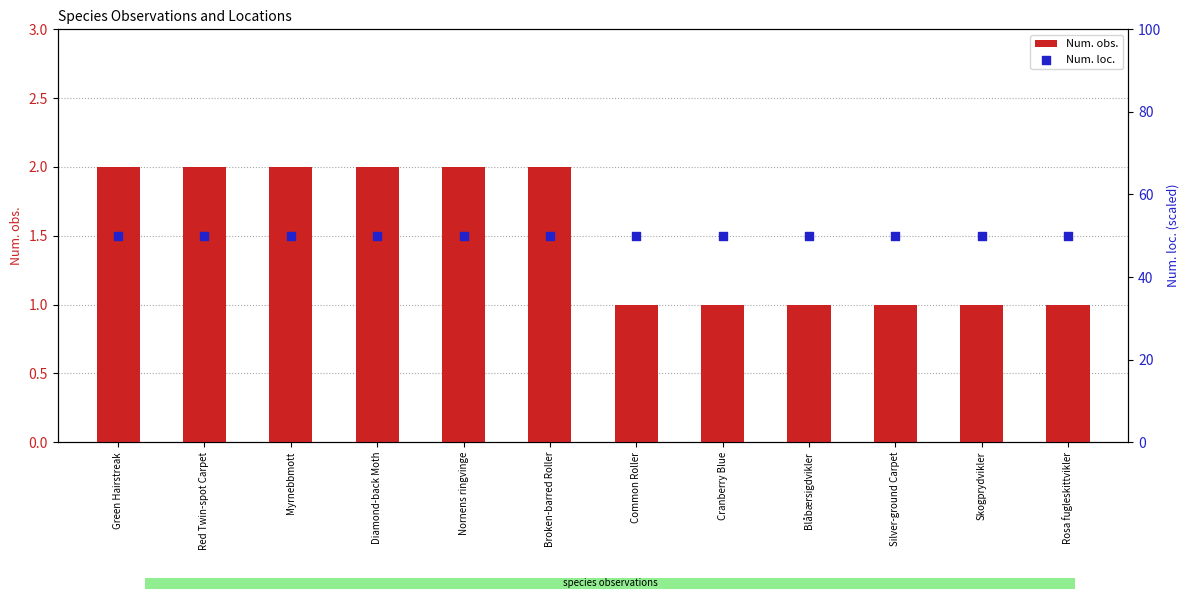

Which series has the widest spread of Y values?

Num. obs.